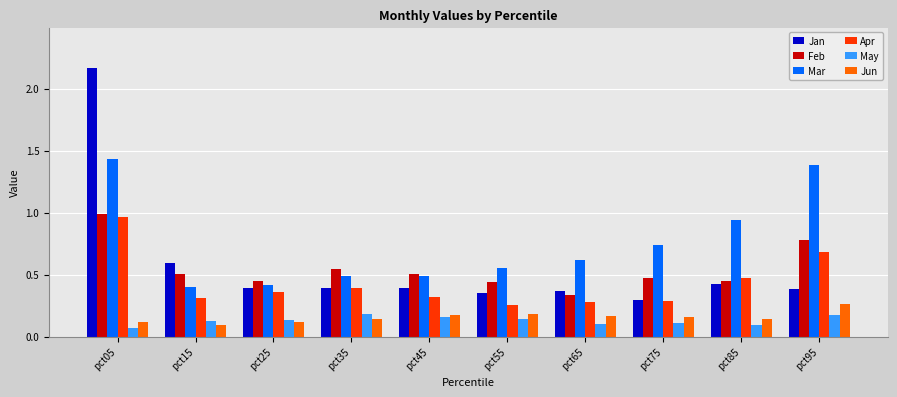

Between pct15 and pct35, which series saw the biggest shift?

Jan